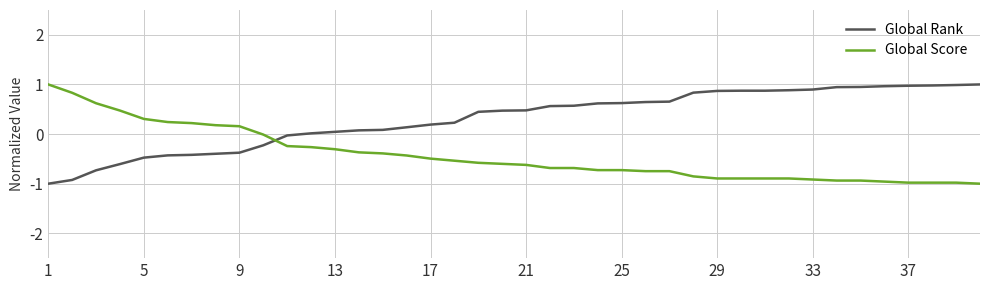

List the series in order of their overall mean, highest first.

Global Rank, Global Score